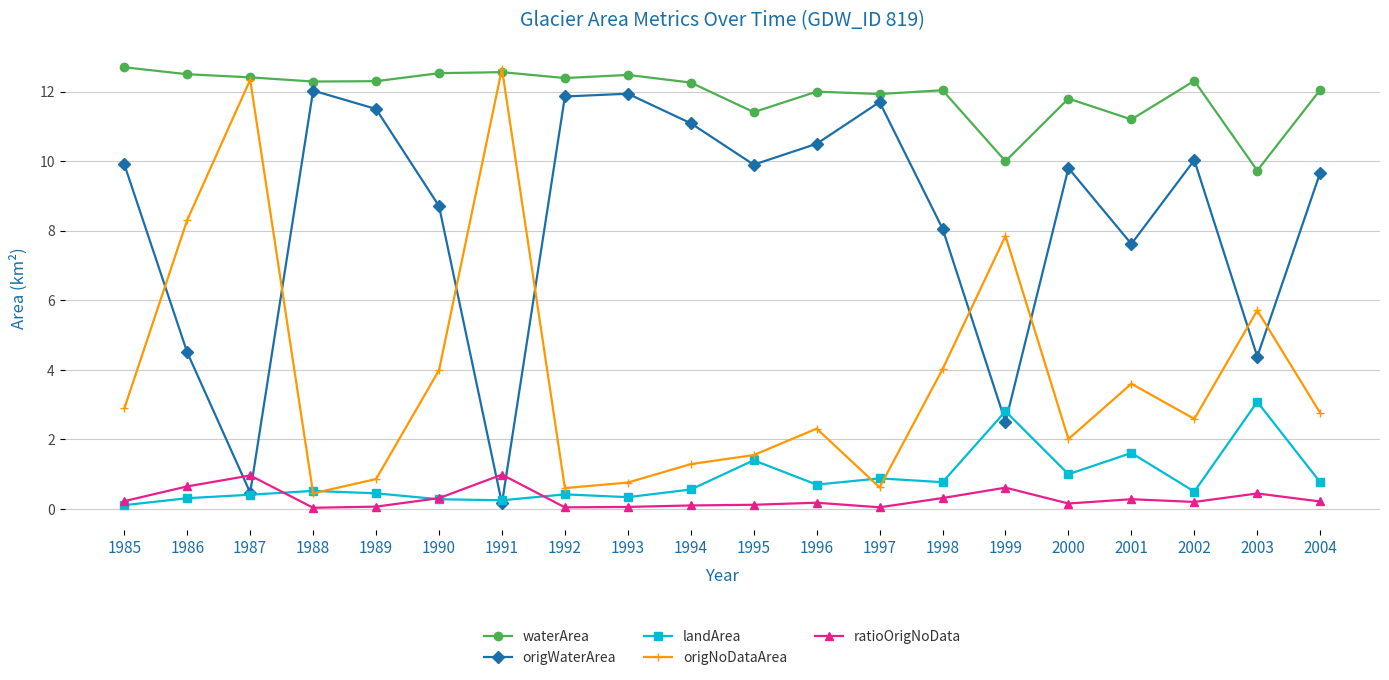

What is the lowest value of the origNoDataArea series?

0.5